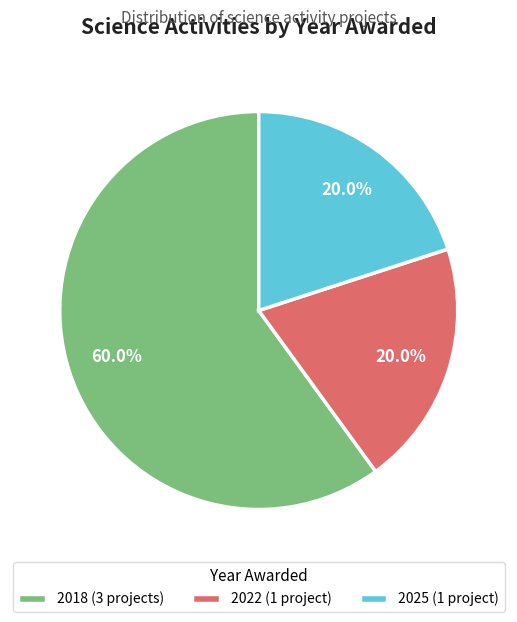

Combined, do 2022 (1 project) and 2018 (3 projects) account for over 50%?

Yes